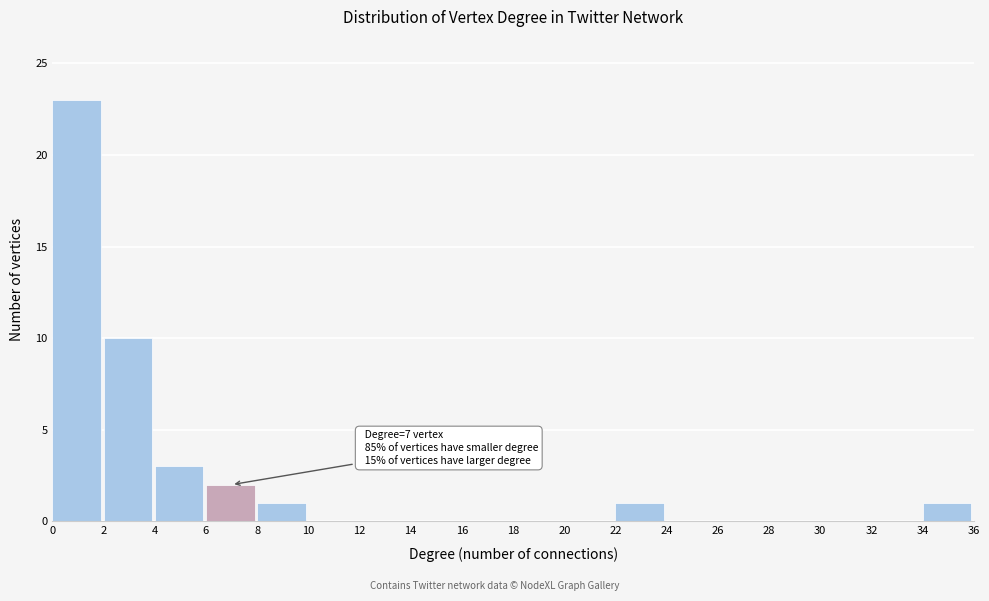

Which range on the x-axis has the tallest bar?

0 to 2